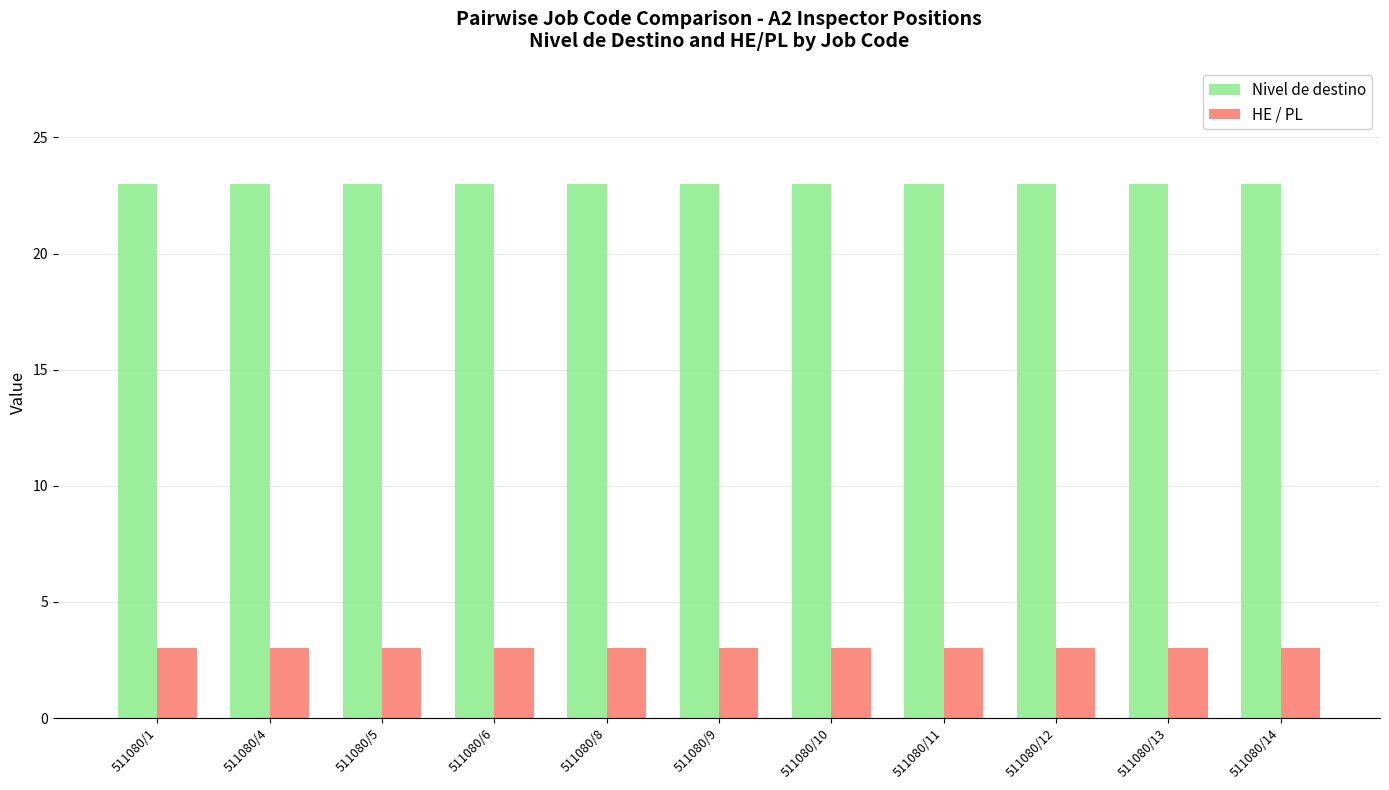

What is the spread (max minus min) of values at 511080/9?

20